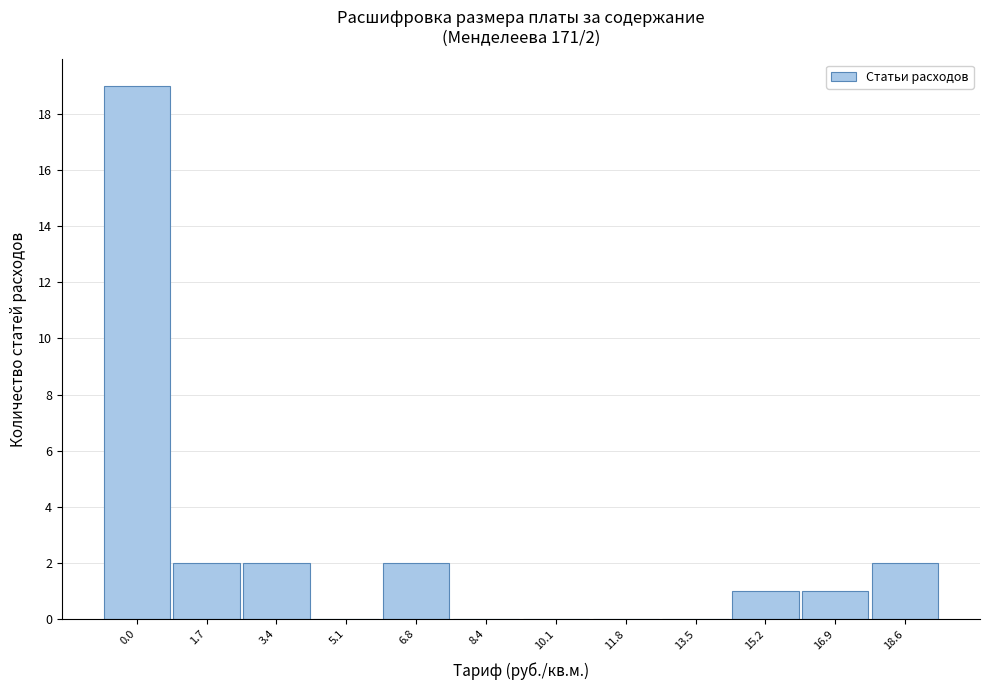

Reading left to right, list all the values displayed in this chart.

0.0=19	1.7=2	3.4=2	5.1=0	6.8=2	8.4=0	10.1=0	11.8=0	13.5=0	15.2=1	16.9=1	18.6=2